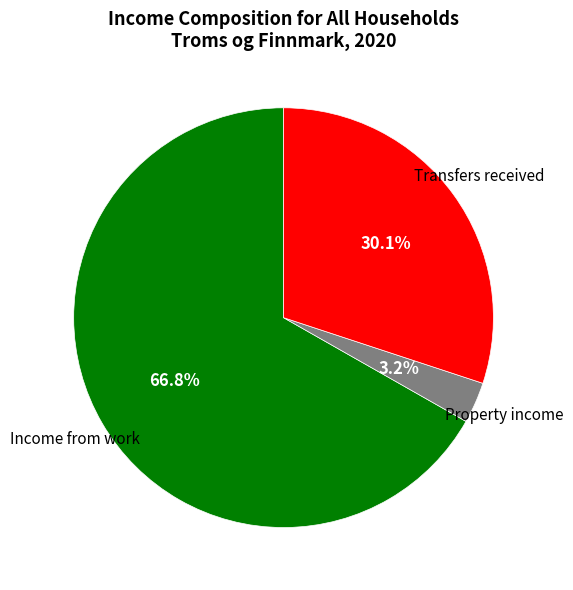

Is it true that Income from work is 67% of the pie?

True